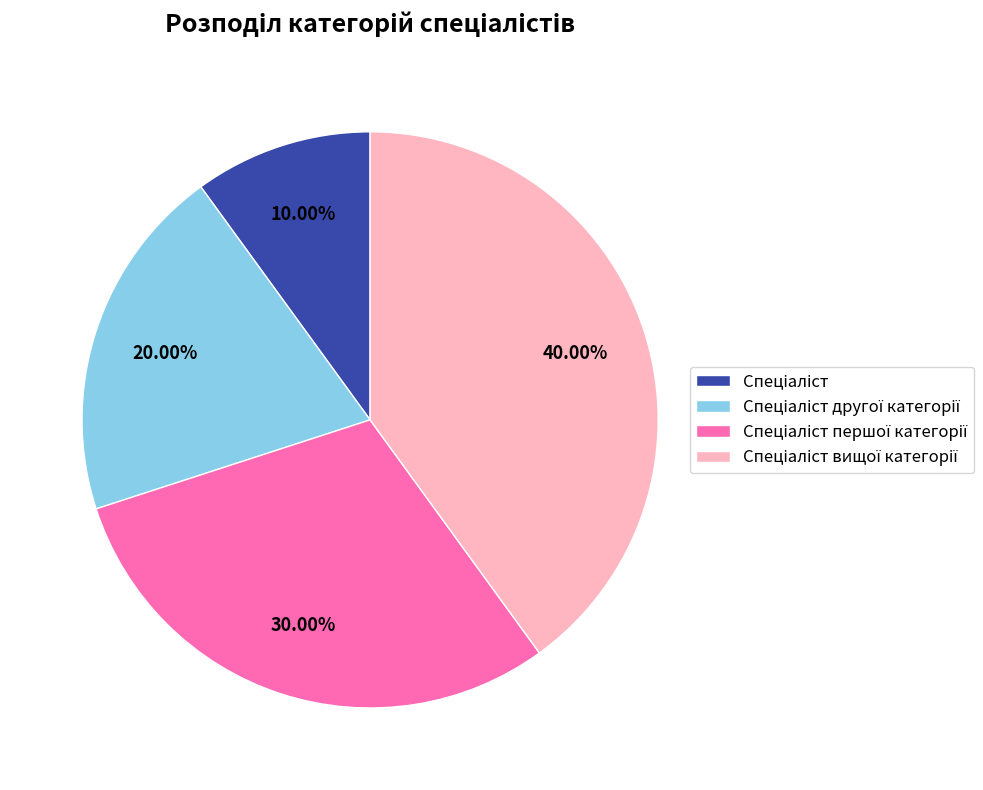

Is there a majority slice in this chart?

No